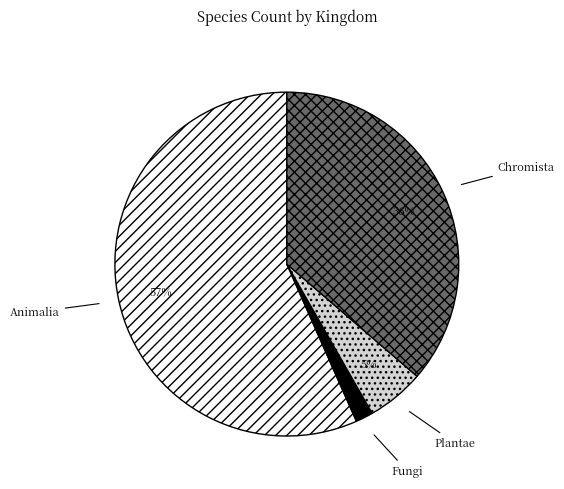

Is there a majority slice in this chart?

Yes